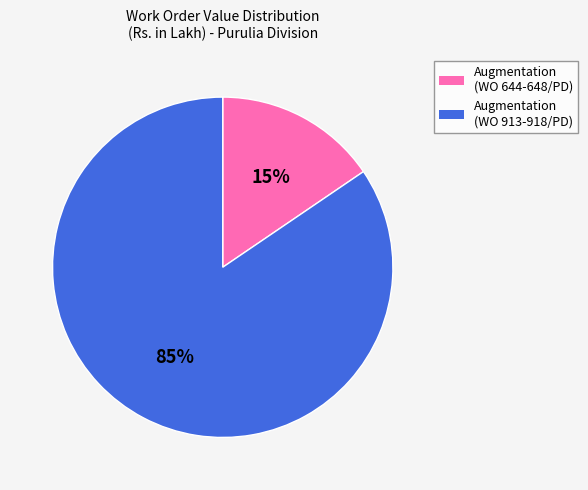

Which category has the biggest portion of the pie?

Augmentation (WO 913-918/PD)